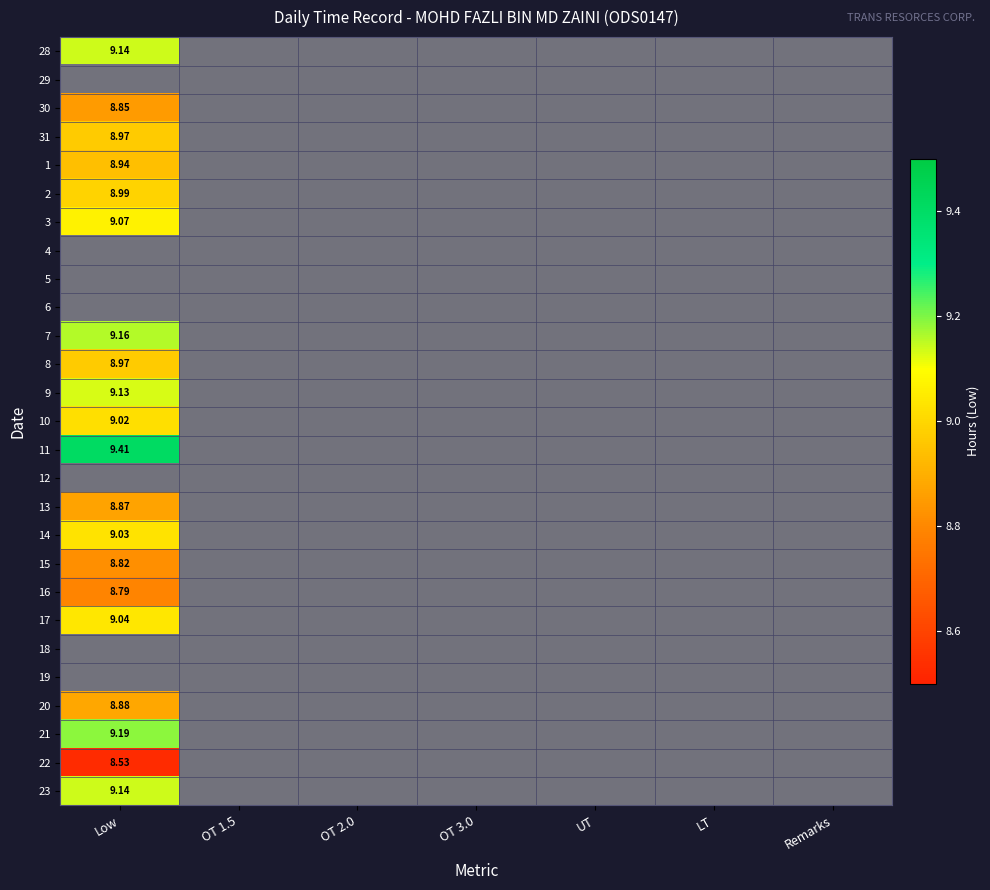

What is the smallest value displayed?

8.5